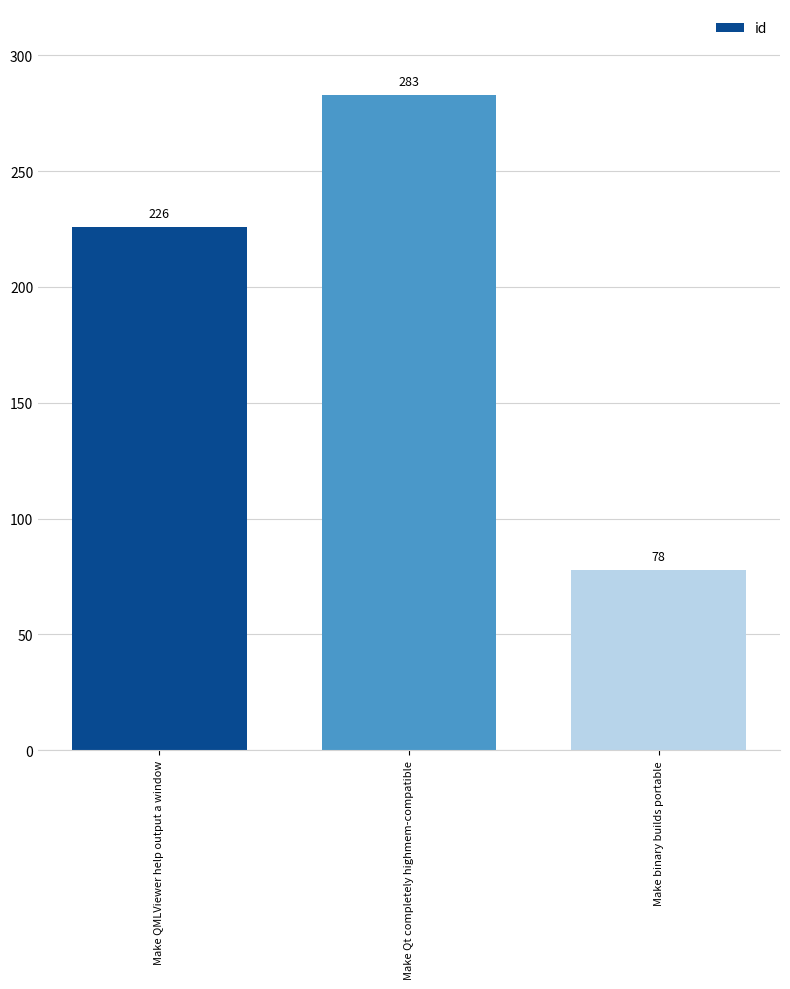

What is the label of the 1st bar from the right?

Make binary builds portable